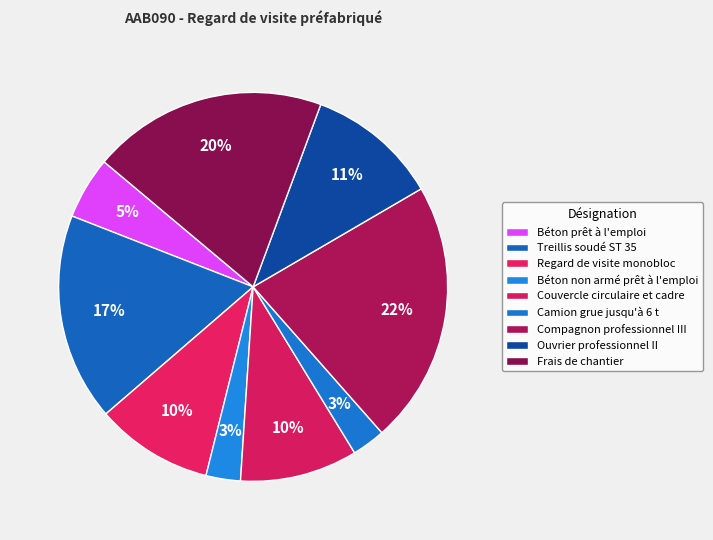

Which slice is the largest?

Compagnon professionnel III